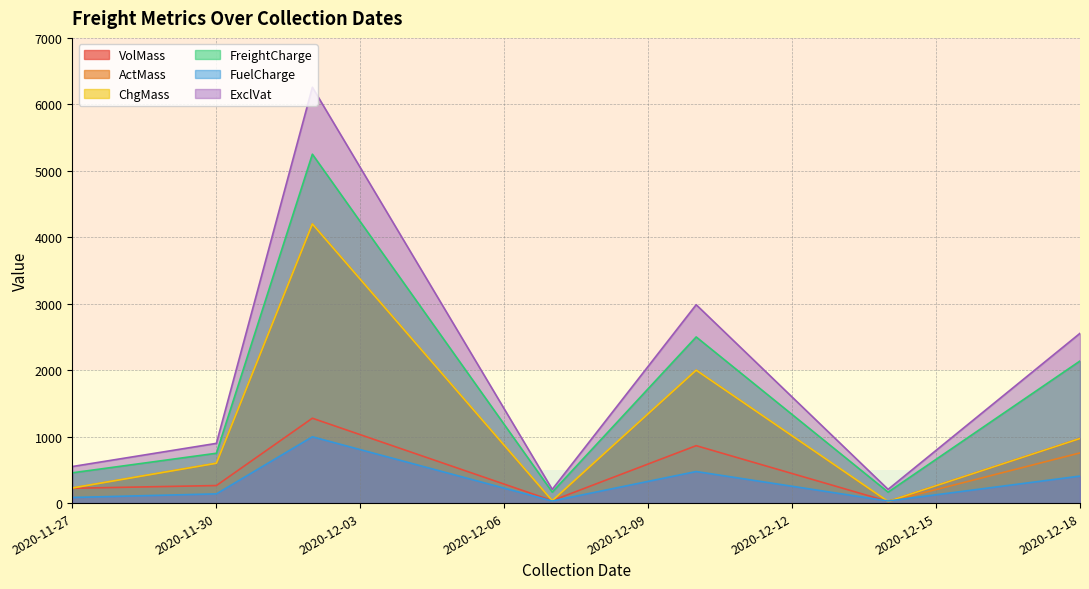

What is the greatest value displayed?

6257.5